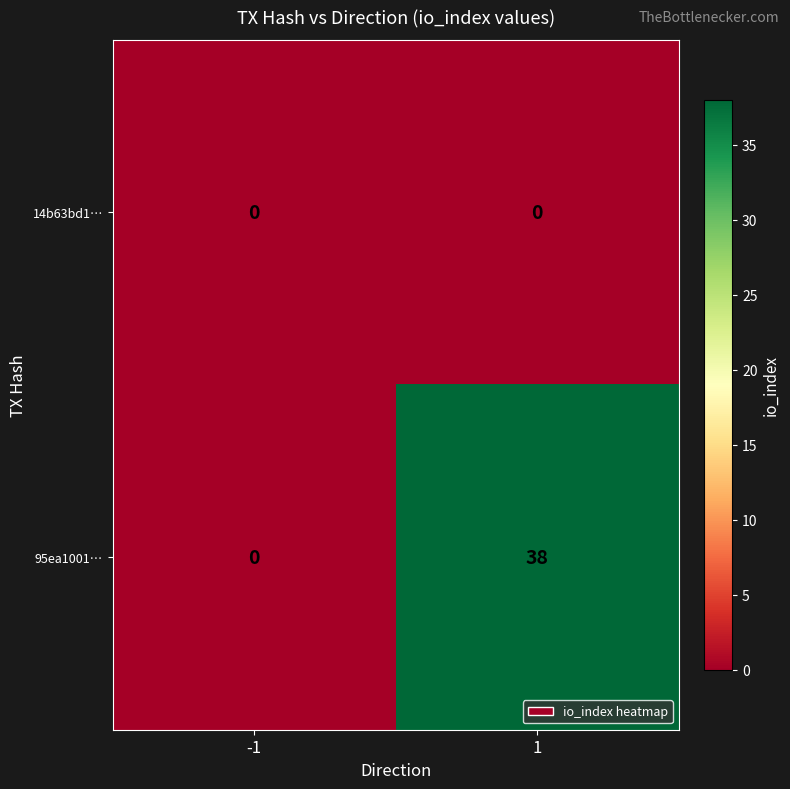

Which series changed the most between -1 and 1?

95ea1001…